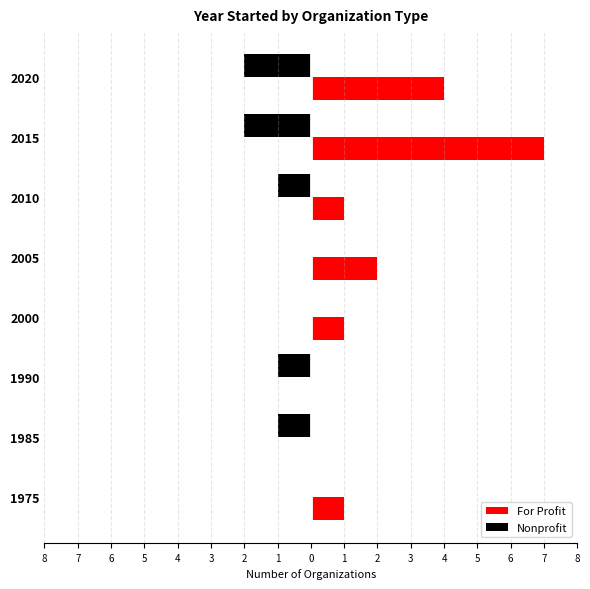

What are all the series names shown in the legend?

For Profit, Nonprofit